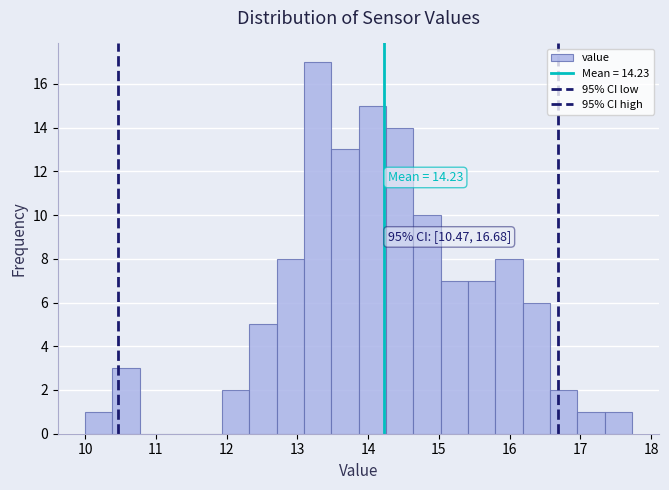

Around what value on the x-axis is the tallest bar? Give the approximate position of its centre, as read against the axis.

13.3